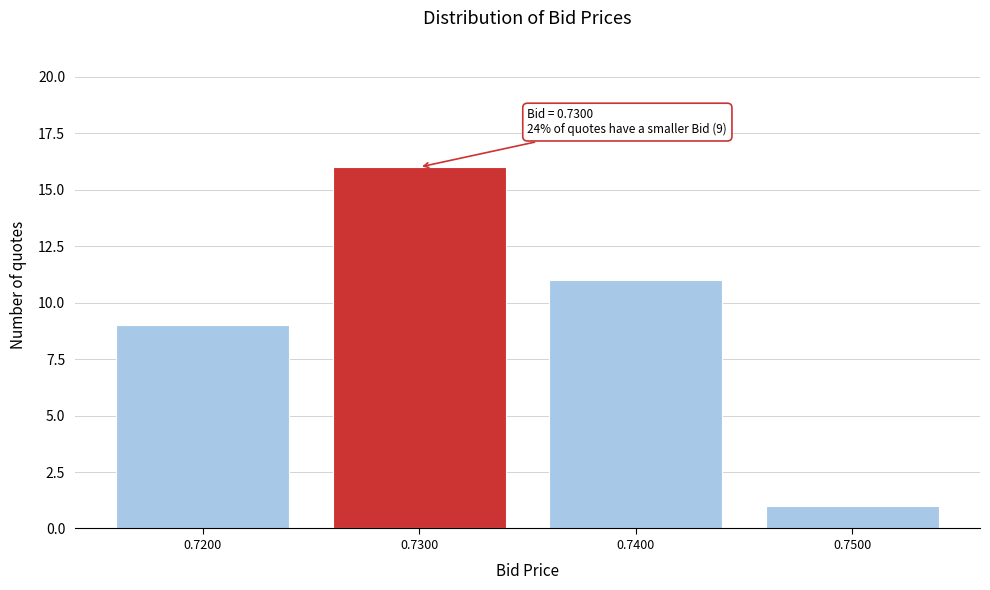

Reading left to right, extract all data points from this chart.

9	16	11	1